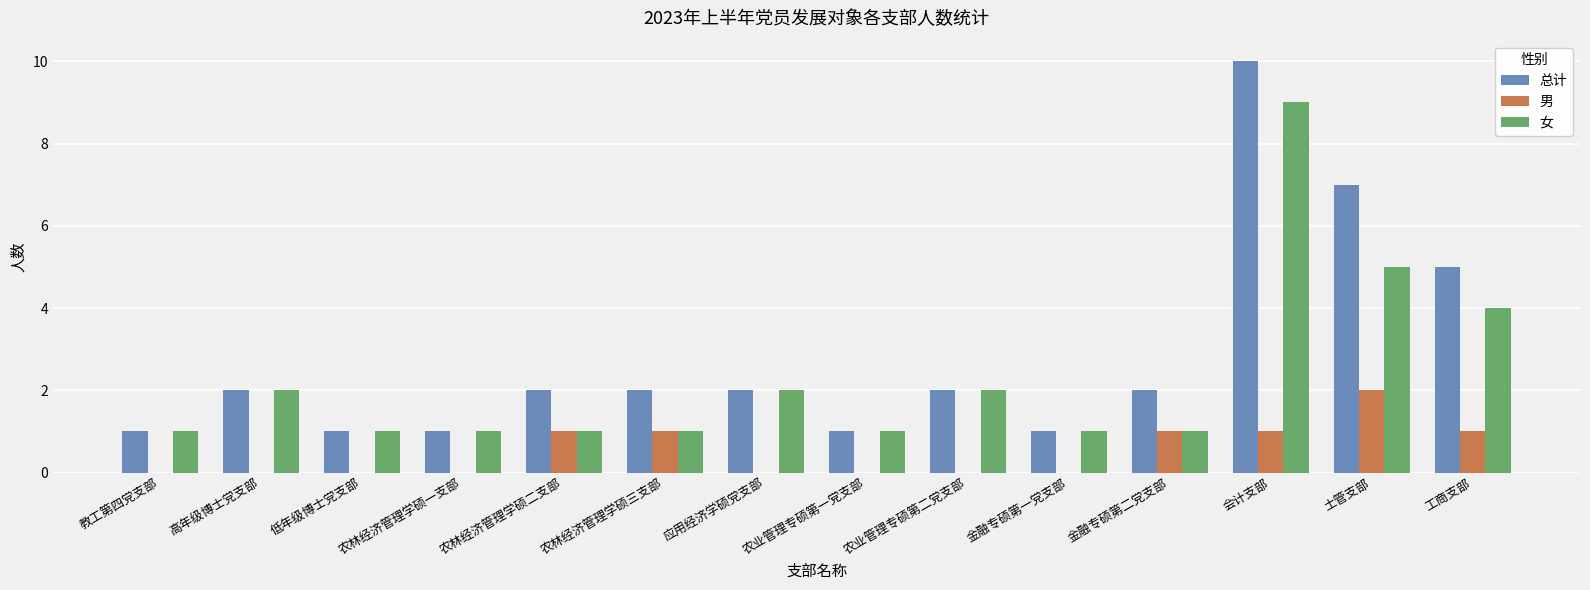

Are the bars horizontal?

No